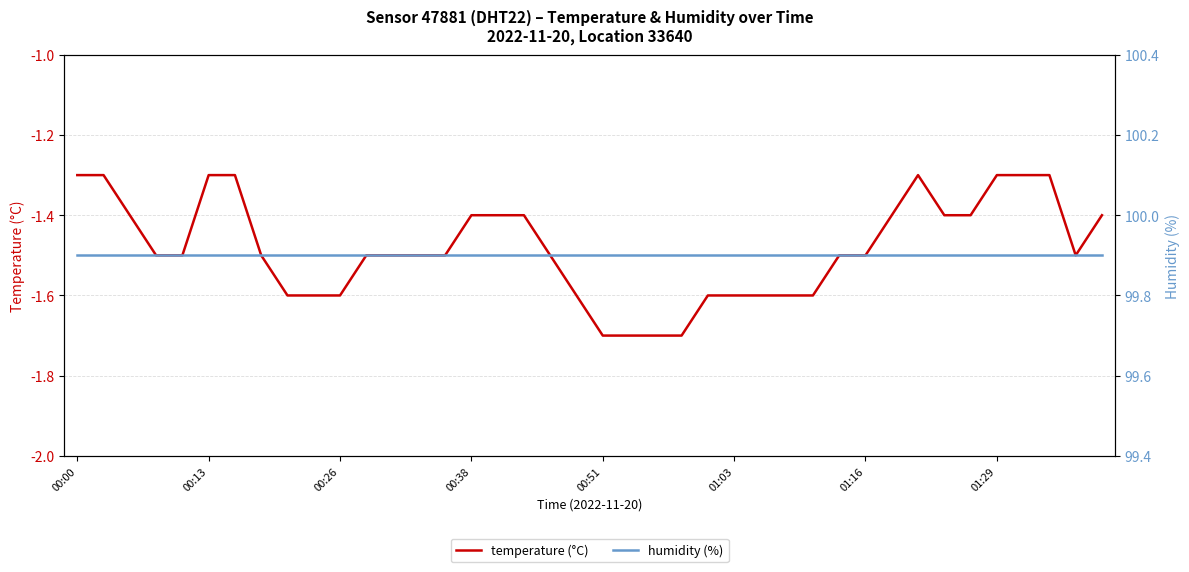

What is the difference between the highest and lowest values at 21?

101.6